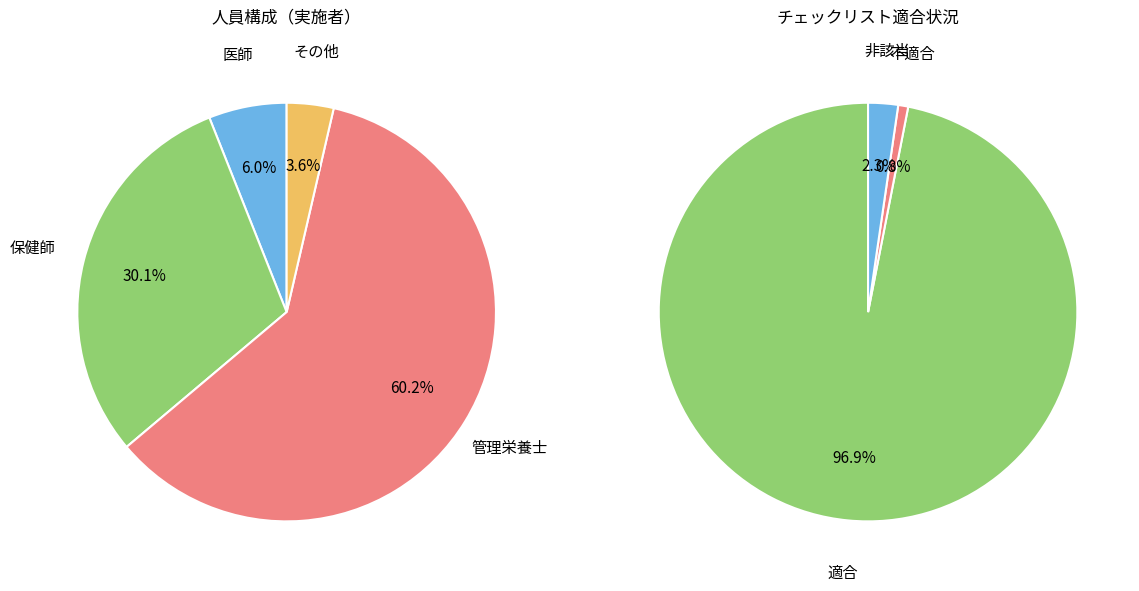

Which category has the biggest portion of the pie?

適合